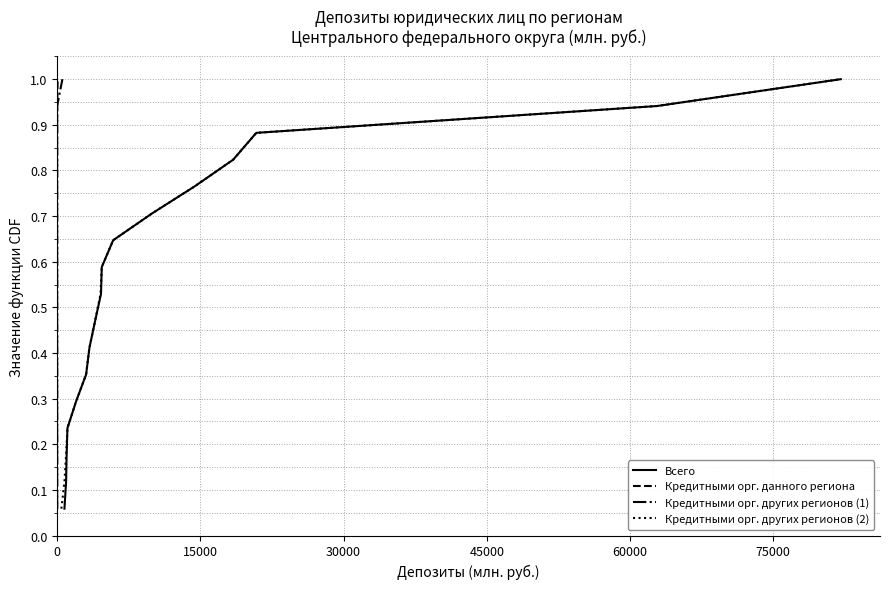

What is the average value of the Кредитными орг. данного региона series?

0.5